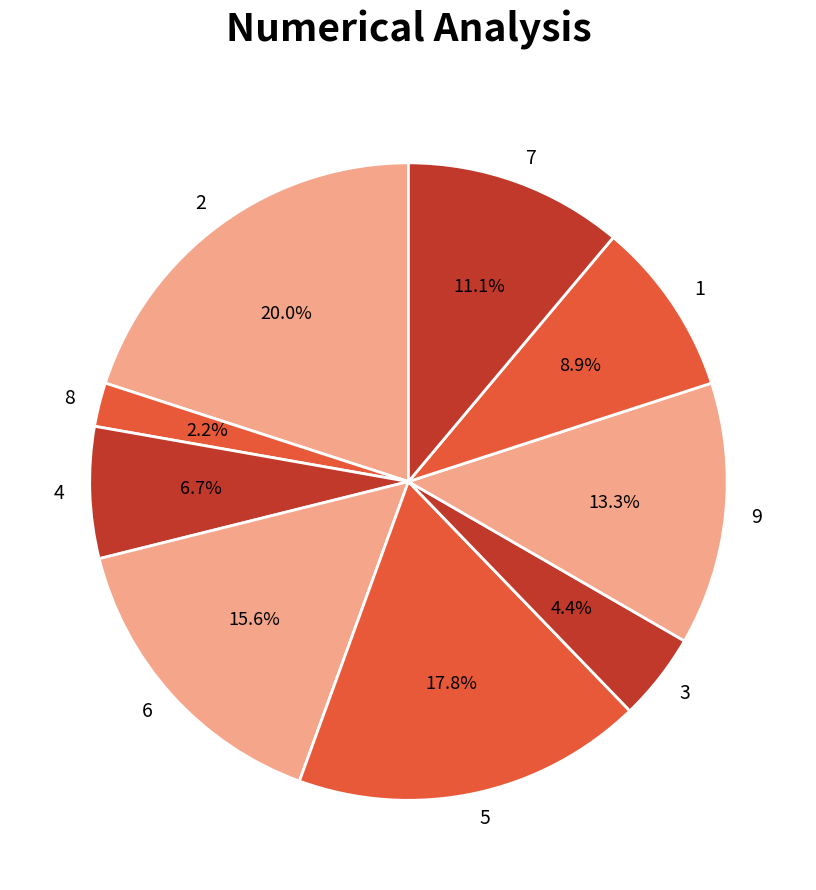

Rank the categories by value from lowest to highest.

8, 3, 4, 1, 7, 9, 6, 5, 2